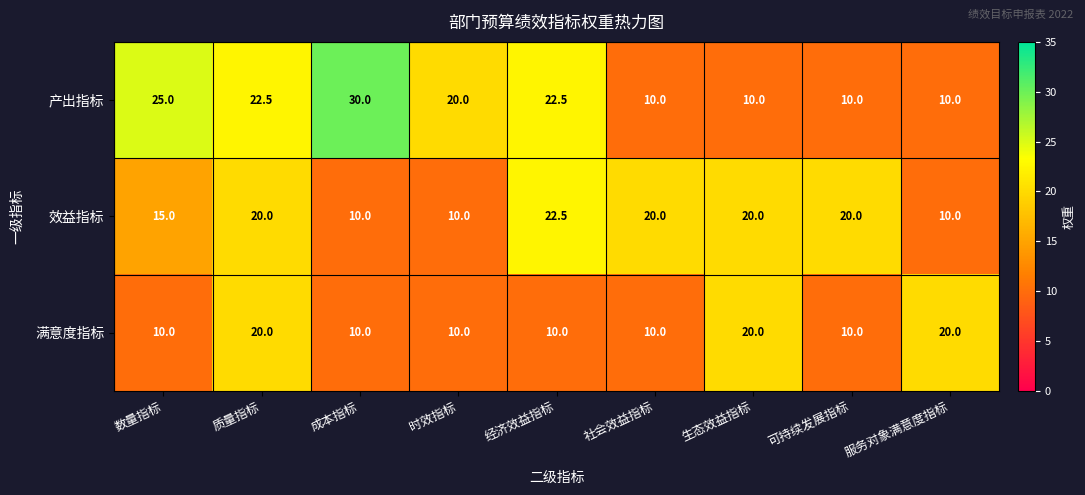

At which label is 产出指标 closest to 20?

时效指标